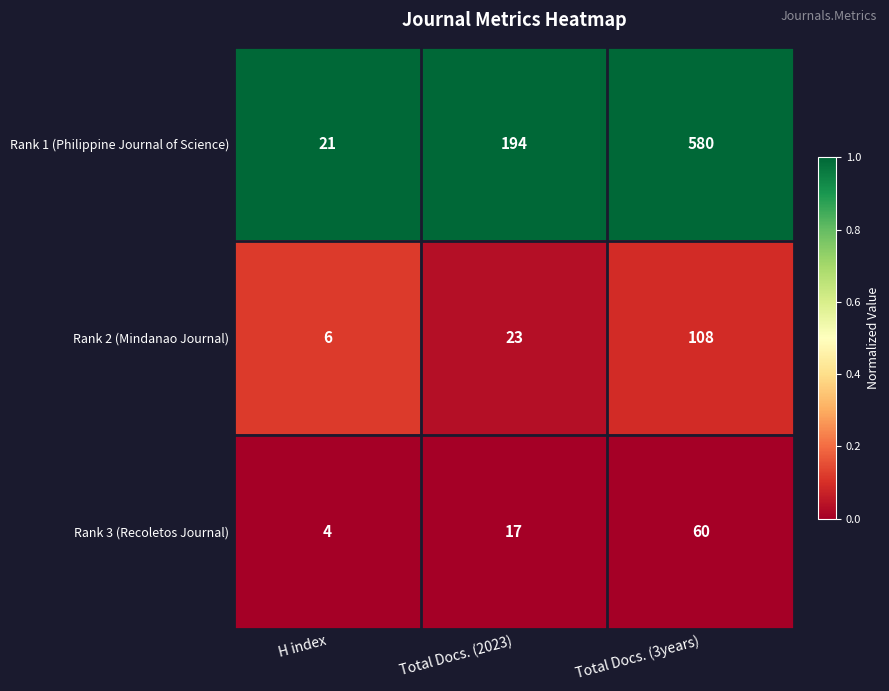

The value of Rank 1 (Philippine Journal of Science) at H index is 11. True or false?

False